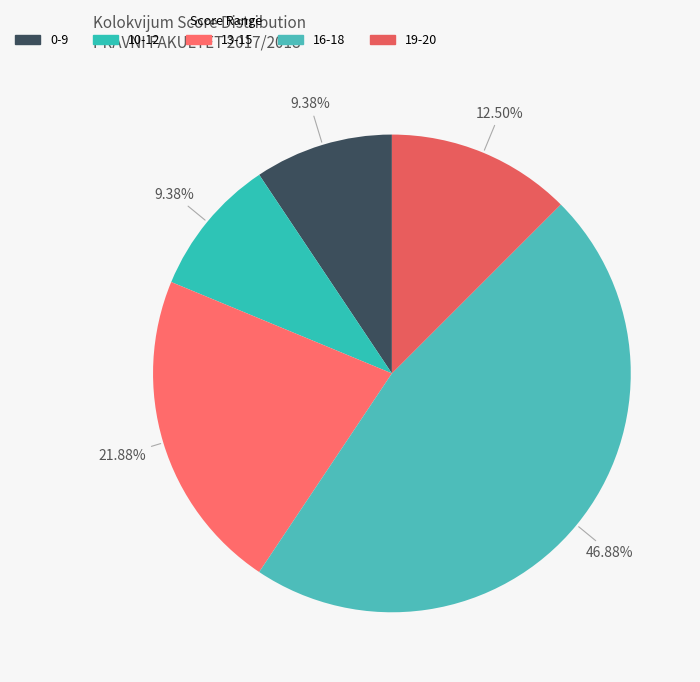

How many segments does this pie chart have?

5